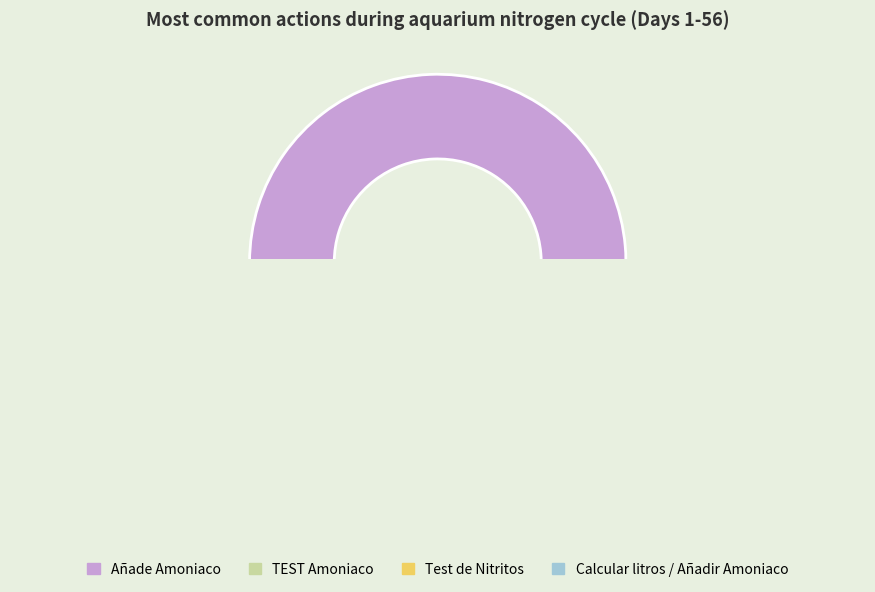

What percentage is NOT represented by Test de Nitritos?

88.9%